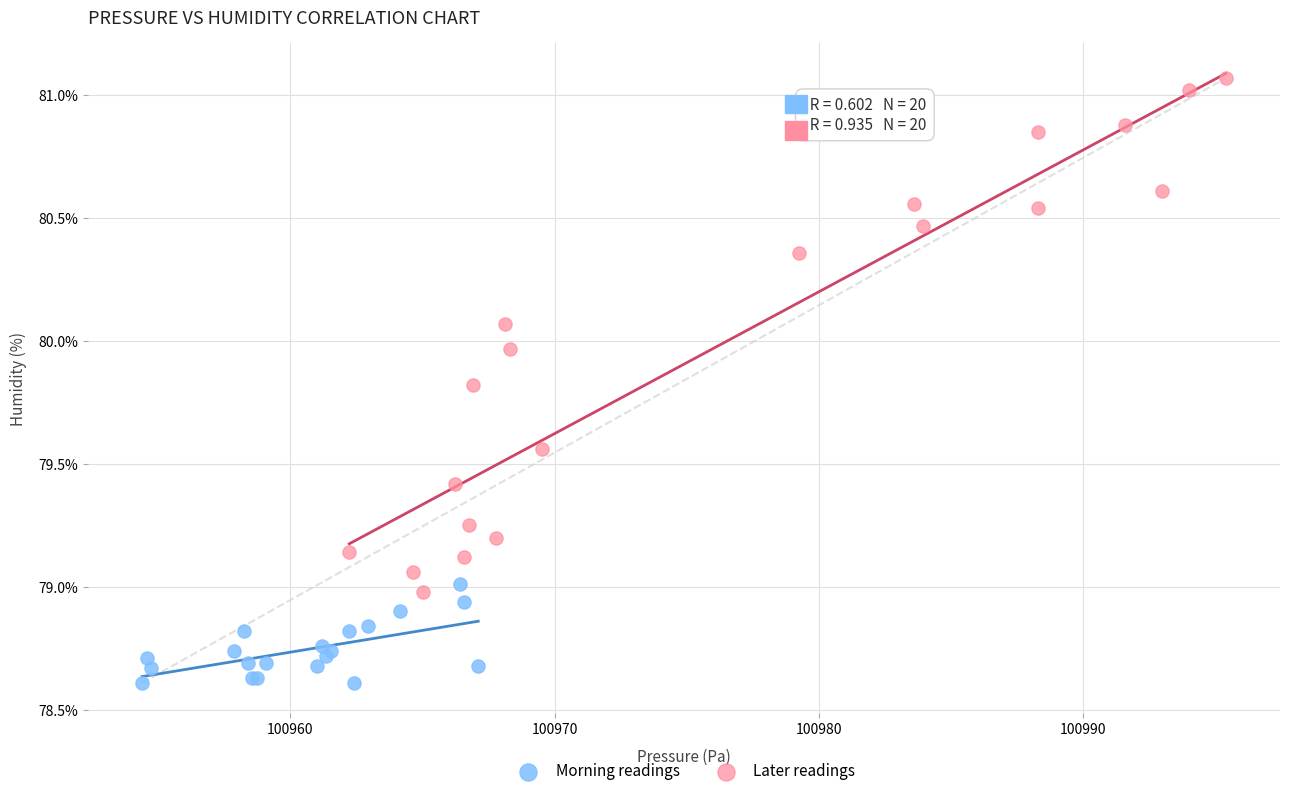

Which series reaches the minimum Y coordinate?

Morning readings